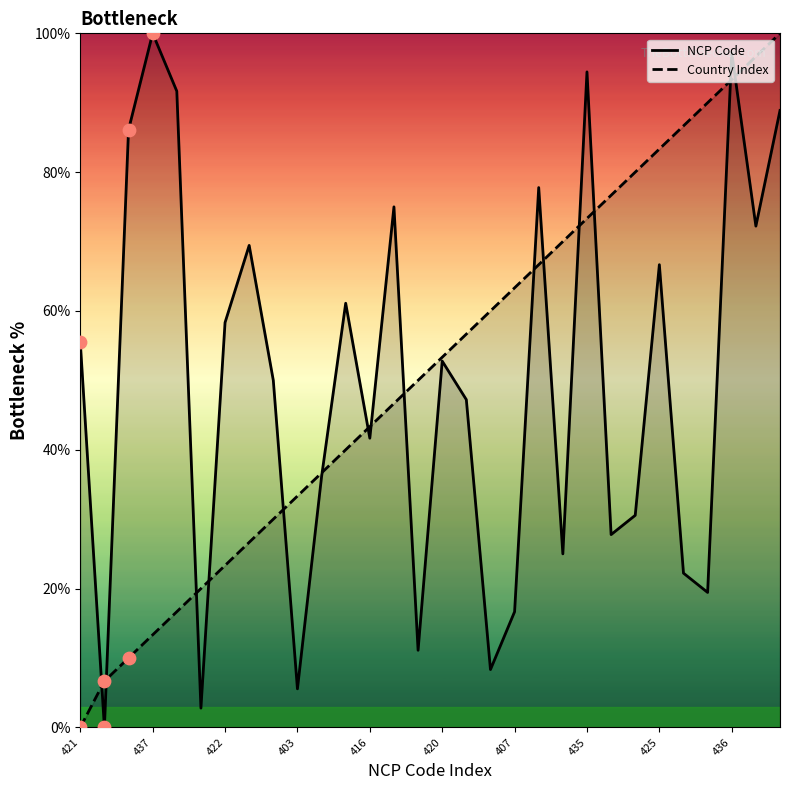

Which series has the largest total across all categories?

Country Index